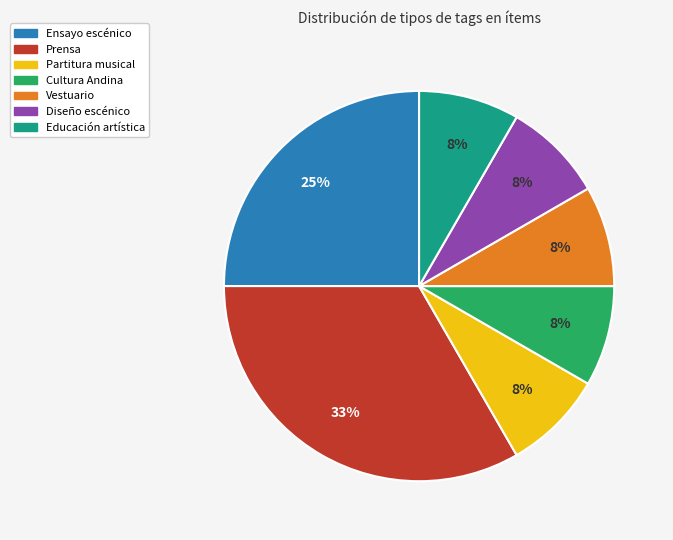

To the nearest percent, what is the average slice percentage?

14%